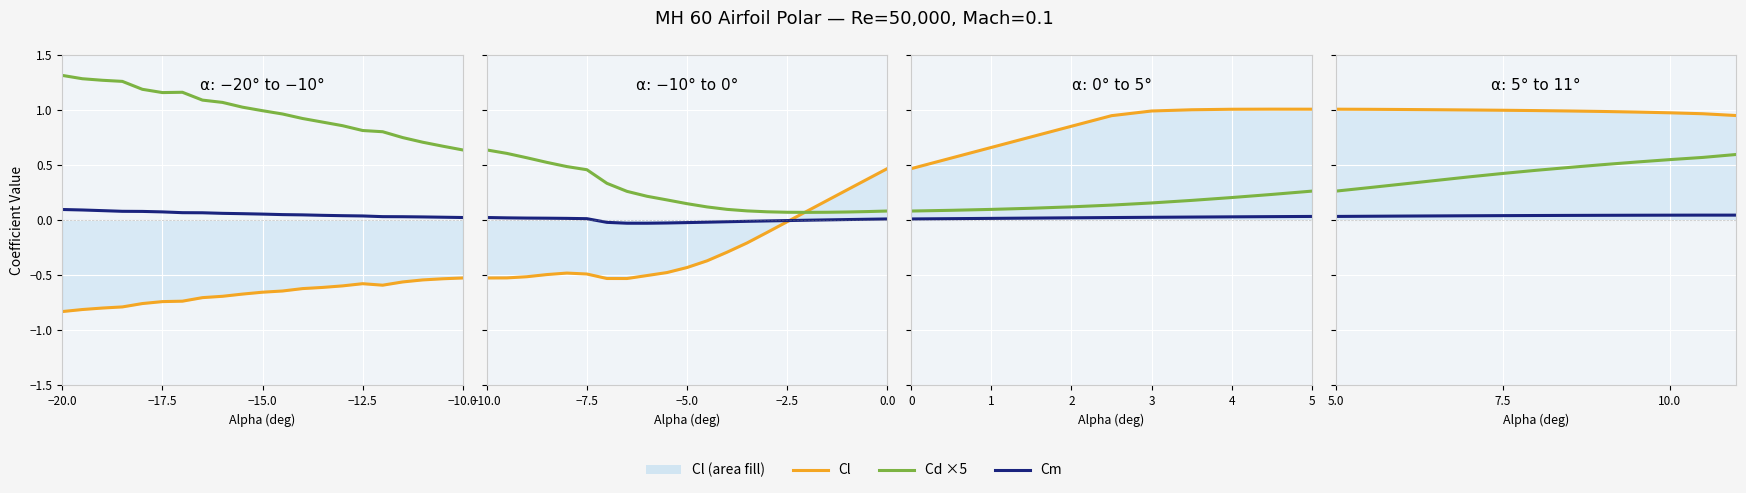

True or false: Cd ×5 has more than 1 interior local peaks.

False